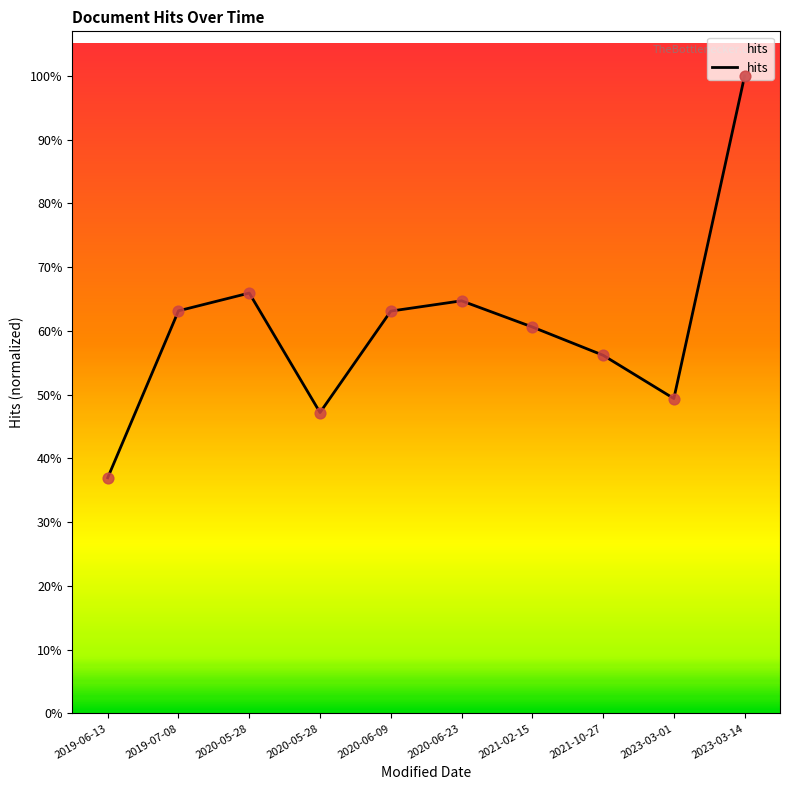

Approximately how many times larger is the value at 2020-06-23 compared to 2023-03-01?

1.3